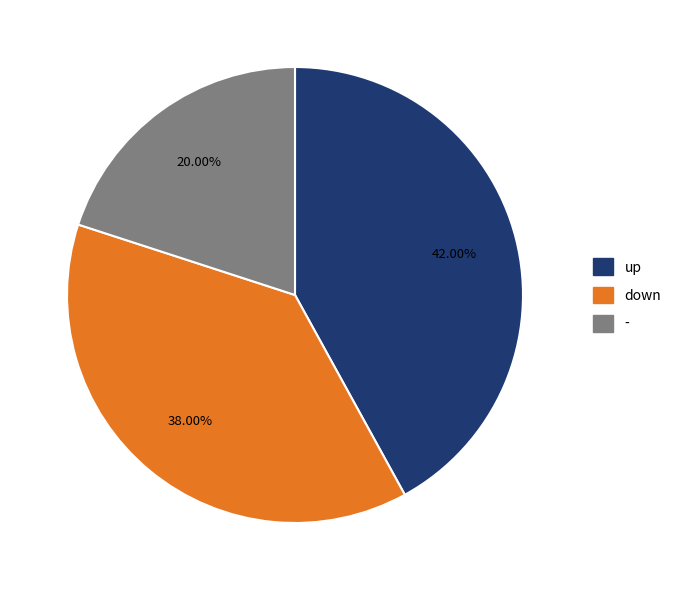

What is the largest slice in the pie chart?

up